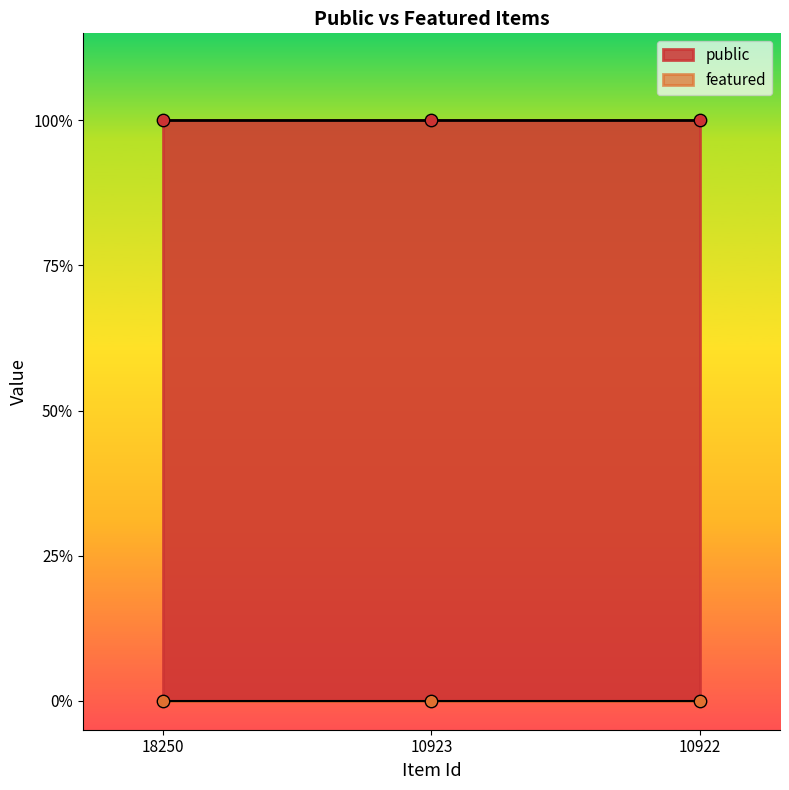

What are all the series names shown in the legend?

public, featured